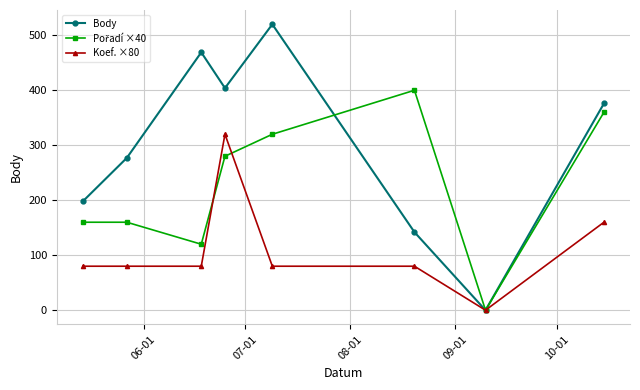

In Body, how many points are higher than both neighbors (excluding endpoints)?

2